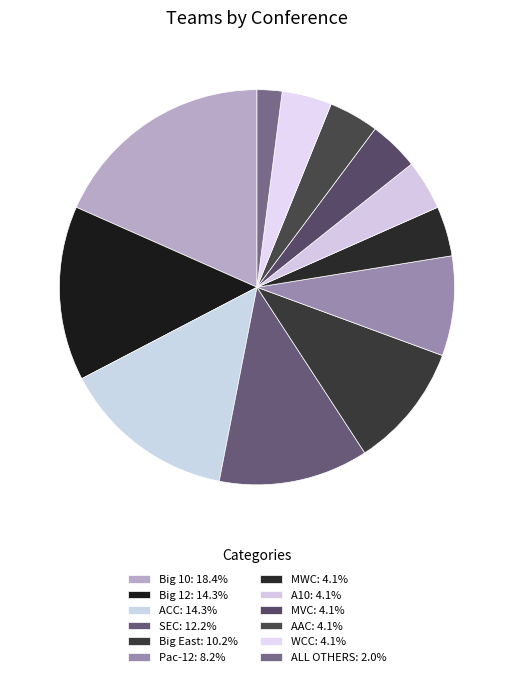

Combined, do ACC and Big East account for over 50%?

No